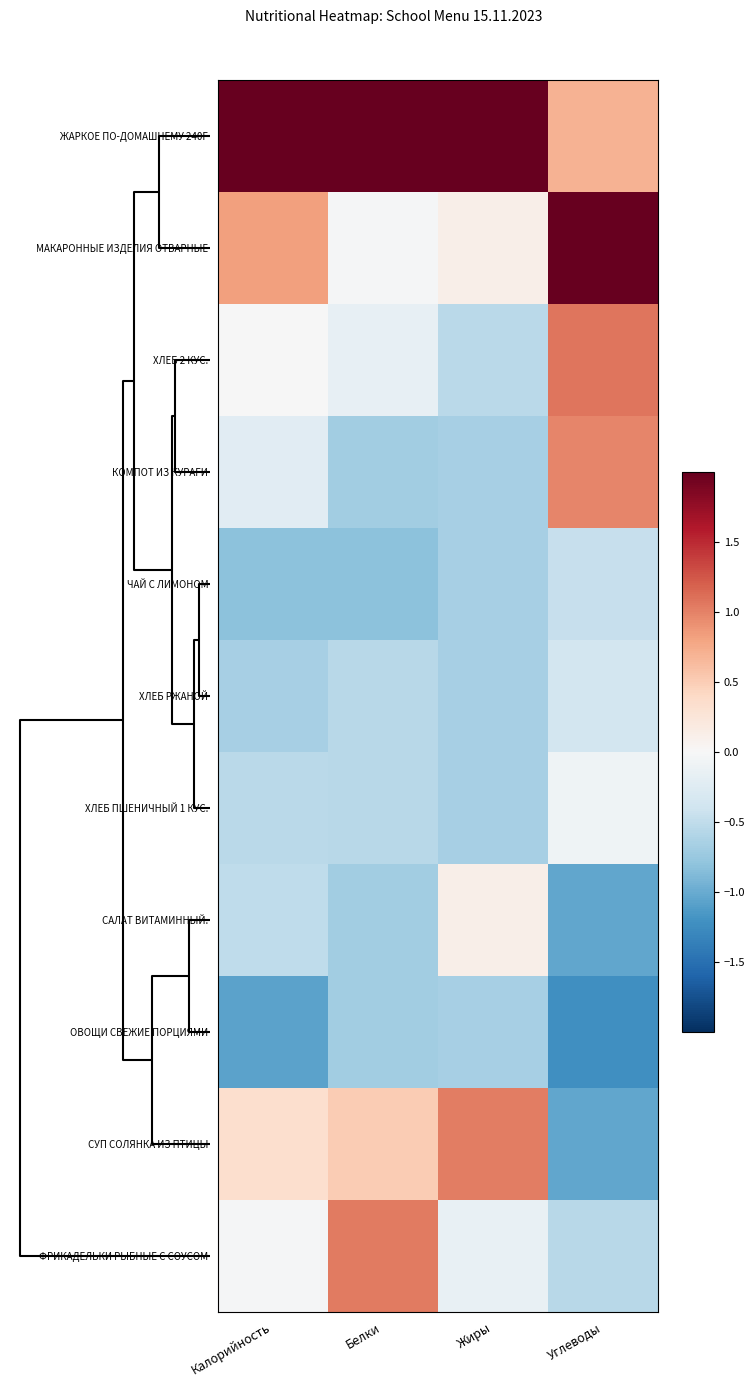

At how many categories does at least one series exceed 0?

4